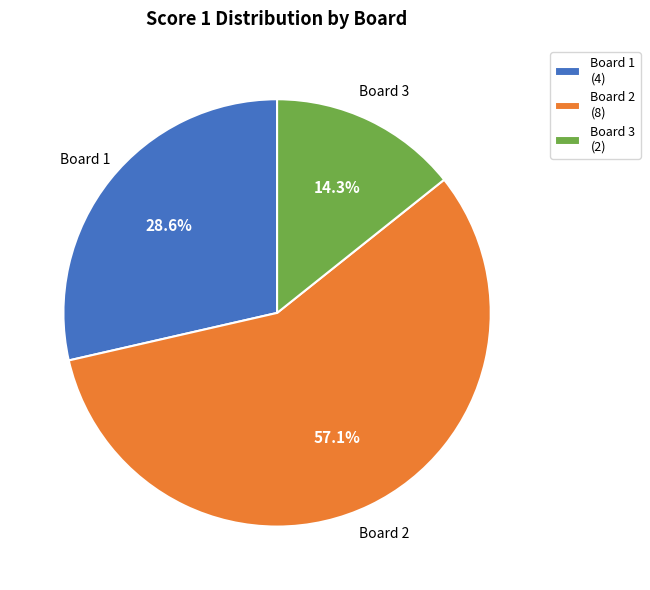

Which category has the biggest portion of the pie?

Board 2 (8)